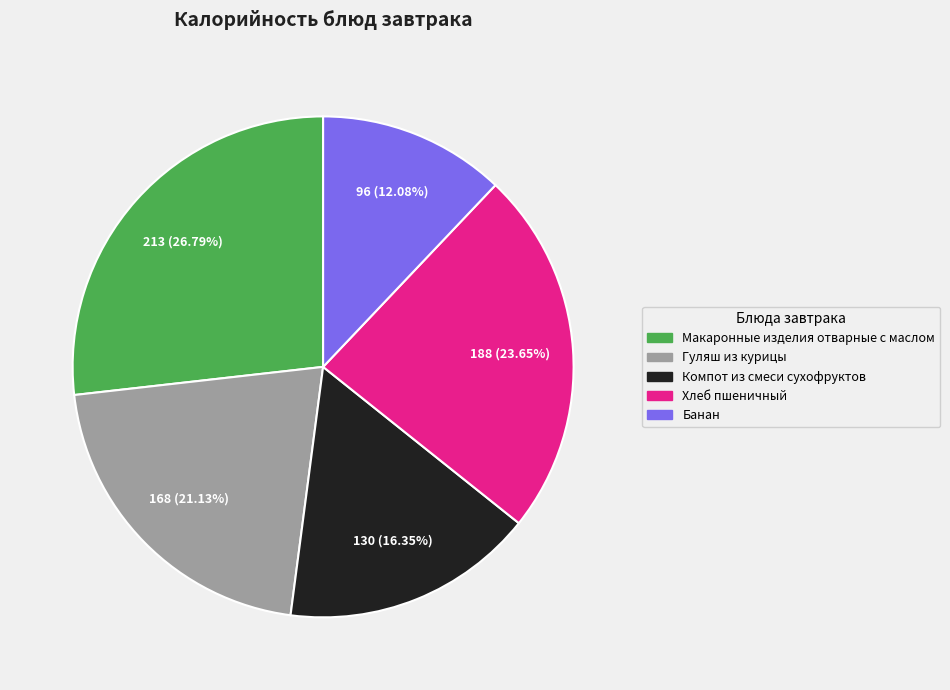

Count the number of slices in the pie.

5